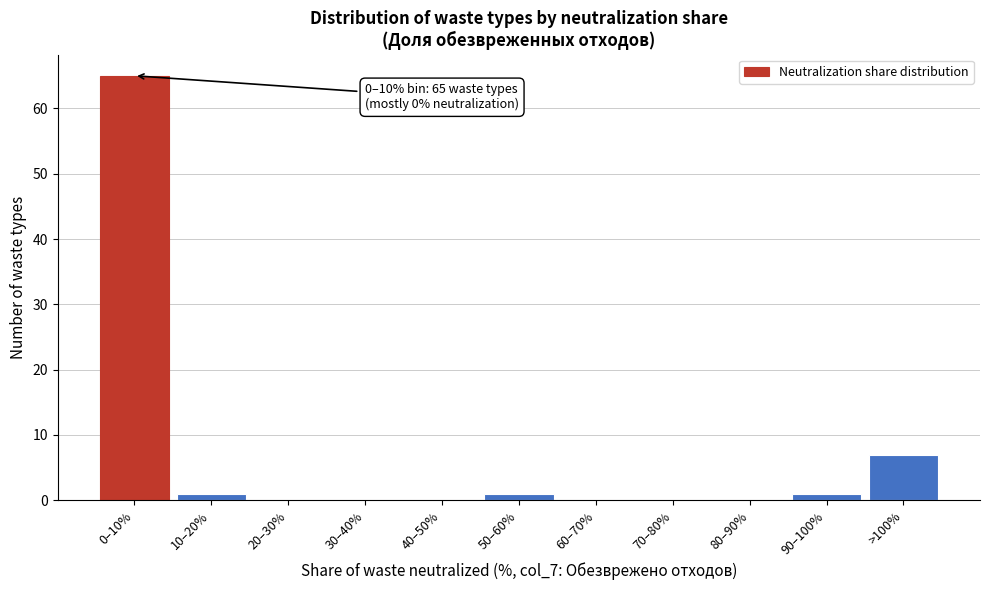

Reading right to left, extract all data points from this chart.

>100%=7	90–100%=1	80–90%=0	70–80%=0	60–70%=0	50–60%=1	40–50%=0	30–40%=0	20–30%=0	10–20%=1	0–10%=65